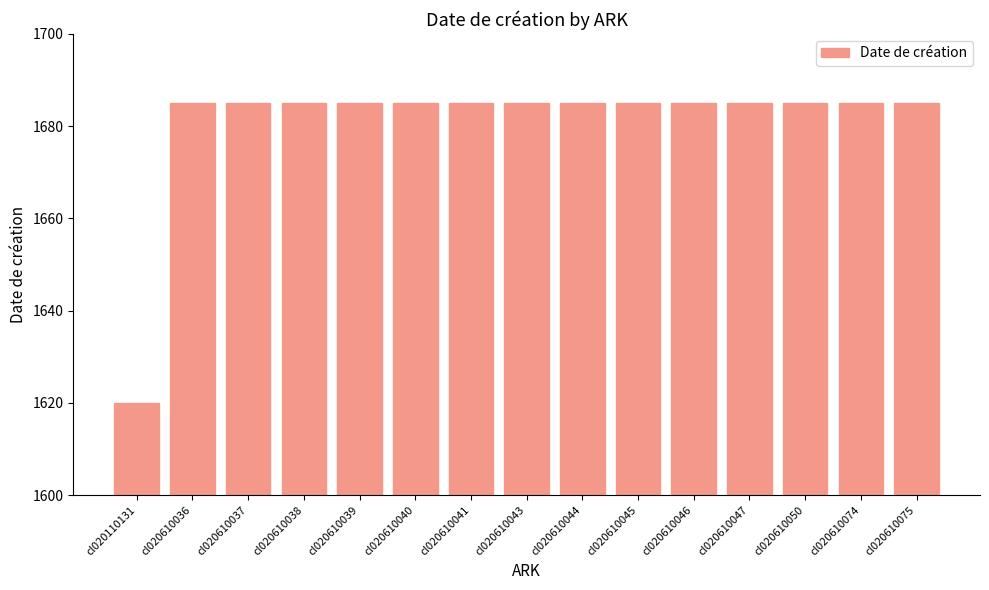

Reading left to right, what are all the values shown in this chart?

1620	1685	1685	1685	1685	1685	1685	1685	1685	1685	1685	1685	1685	1685	1685